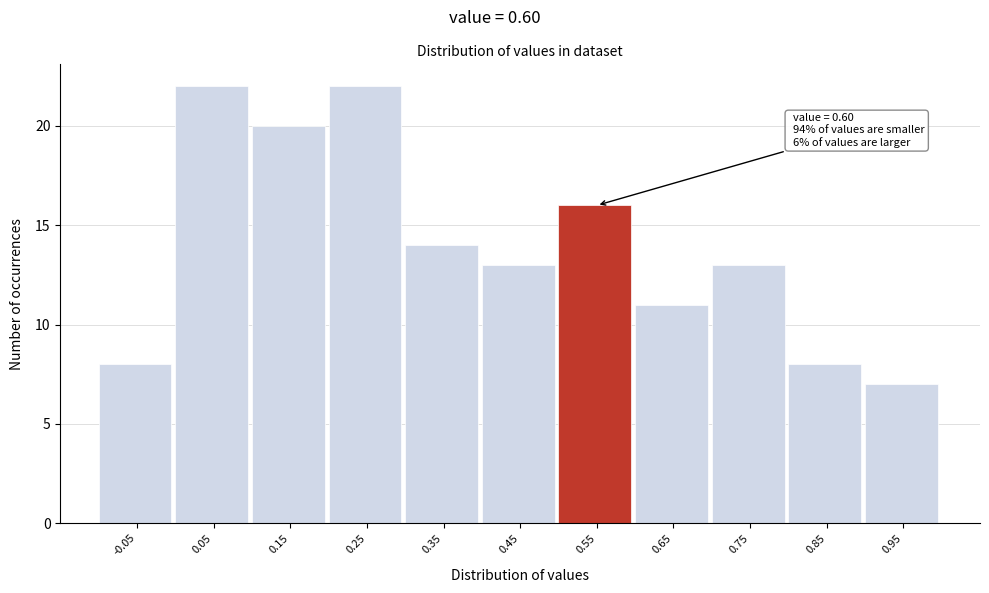

Reading right to left, what are all the values shown in this chart?

0.95=7	0.85=8	0.75=13	0.65=11	0.55=16	0.45=13	0.35=14	0.25=22	0.15=20	0.05=22	-0.05=8